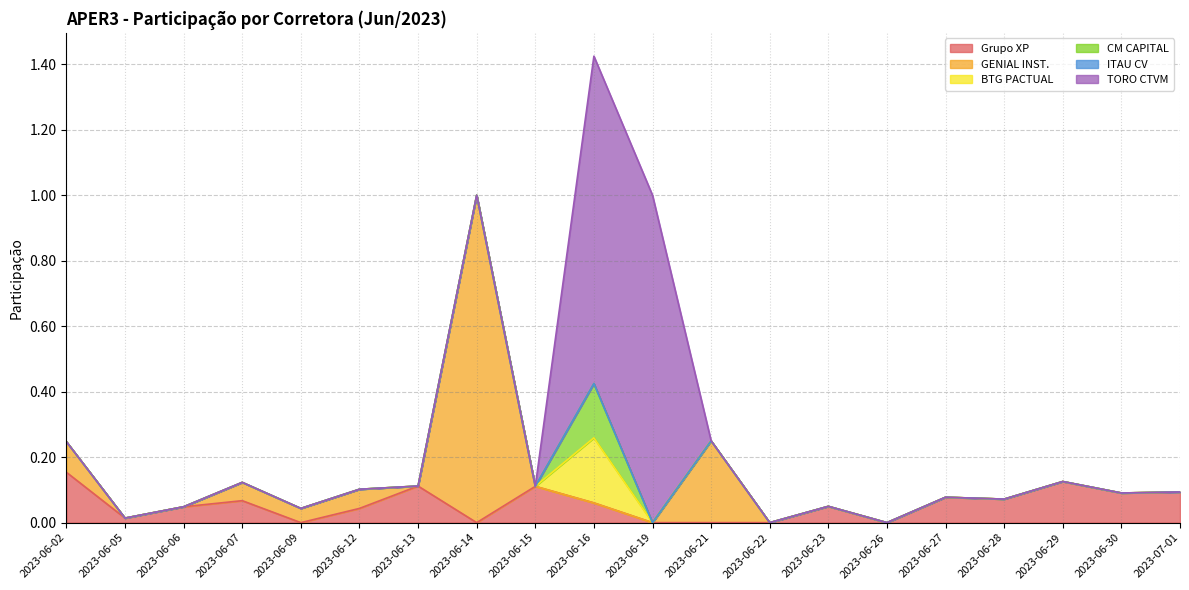

Which category has the lowest value across all series?

2023-06-09